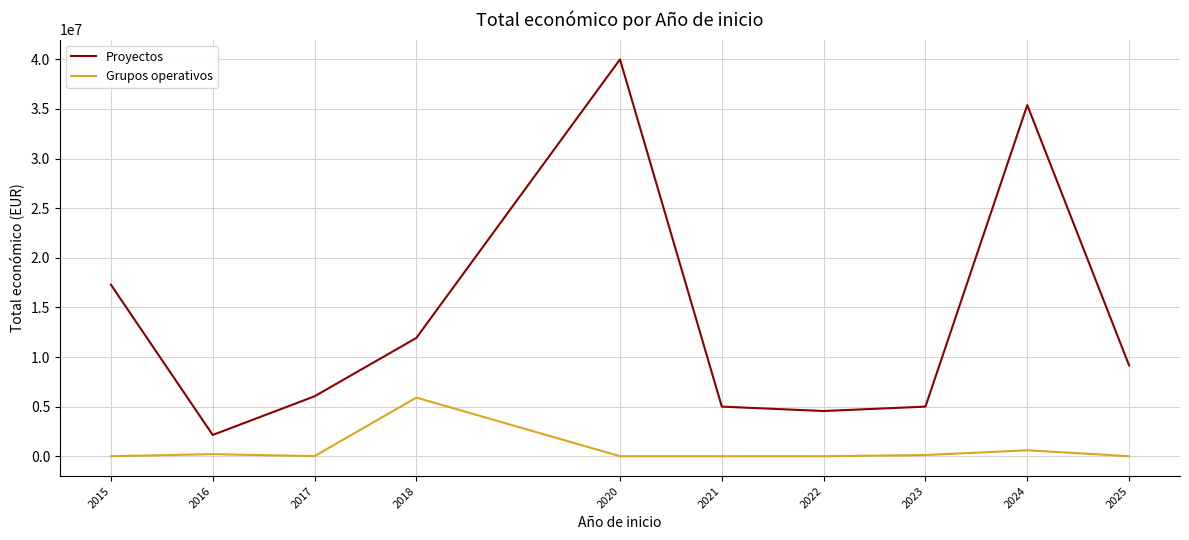

Is the value of Proyectos at 2015 greater than the value of Grupos operativos at 2020?

Yes